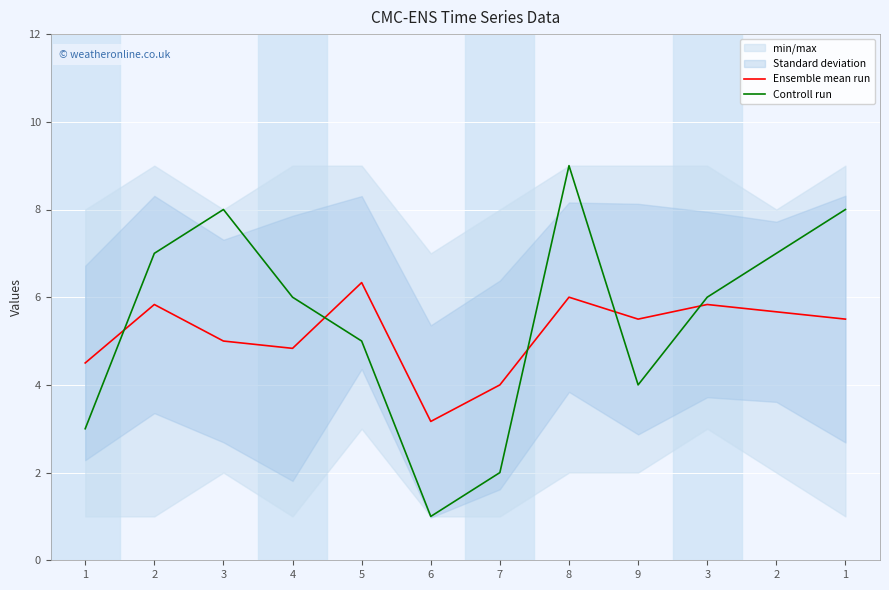

Between 3 and 2, which is larger?

2